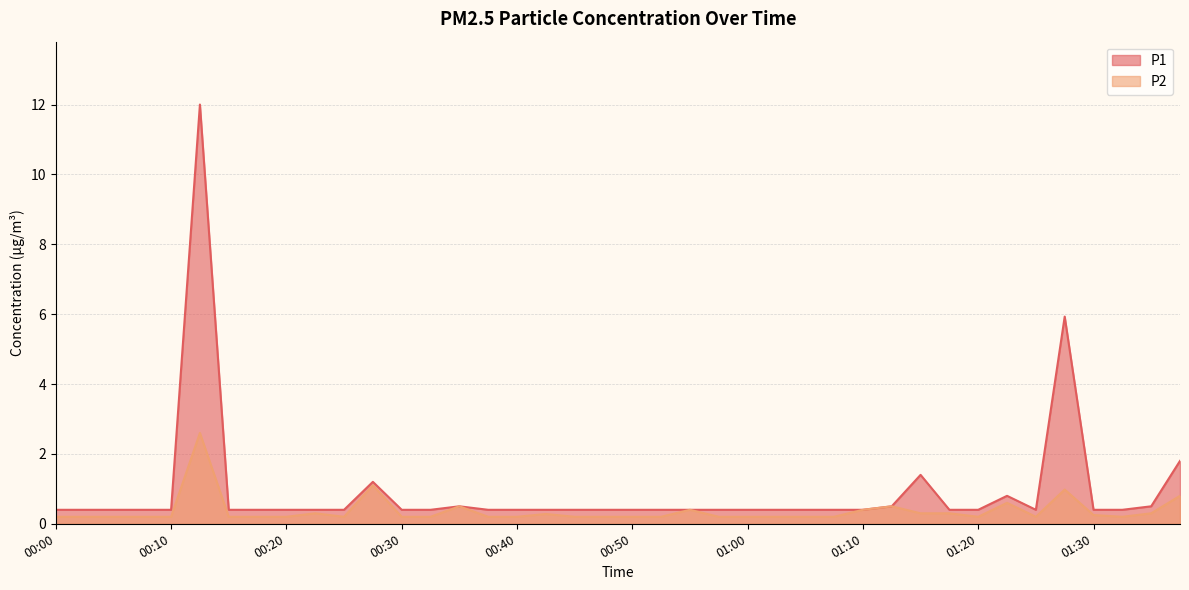

What value does the P1 series have at 01:15?

1.4